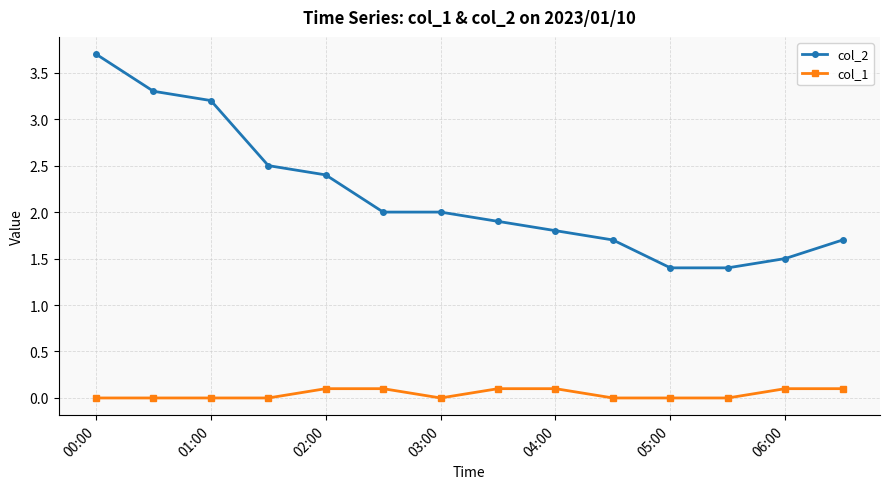

True or false: col_2 and col_1 cross at least once.

False